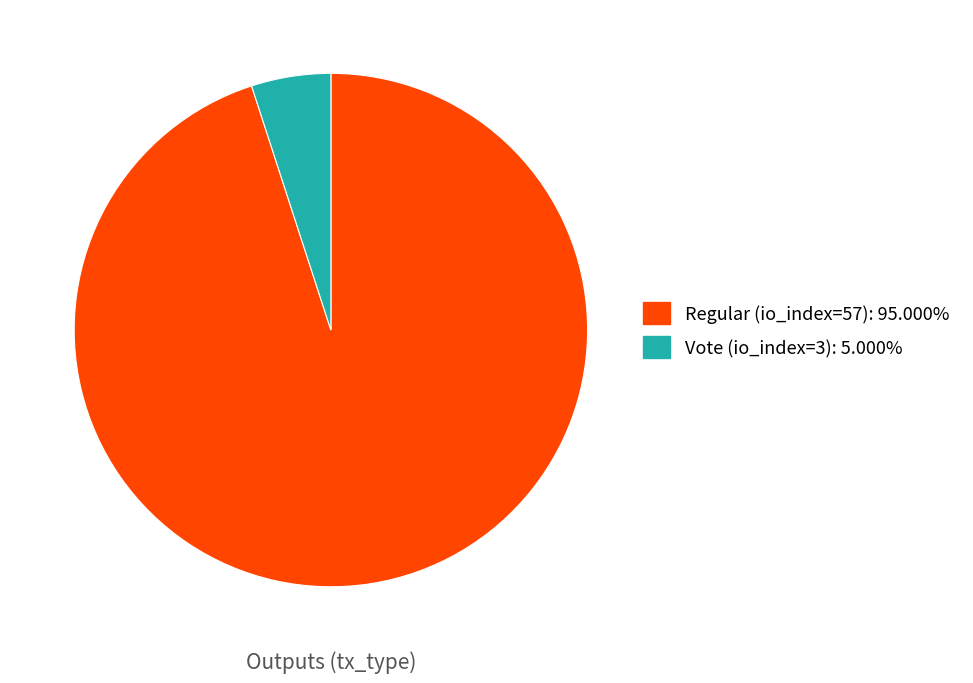

Do Regular (io_index=57) and Vote (io_index=3) together represent more than half of the pie?

Yes